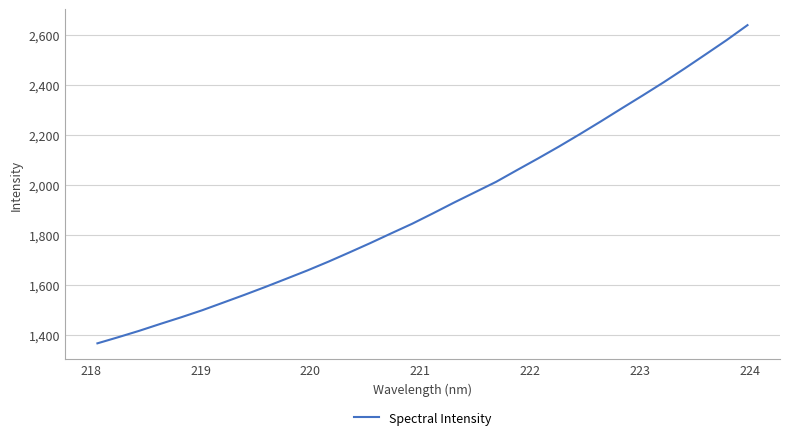

How many values exceed 1887?

16